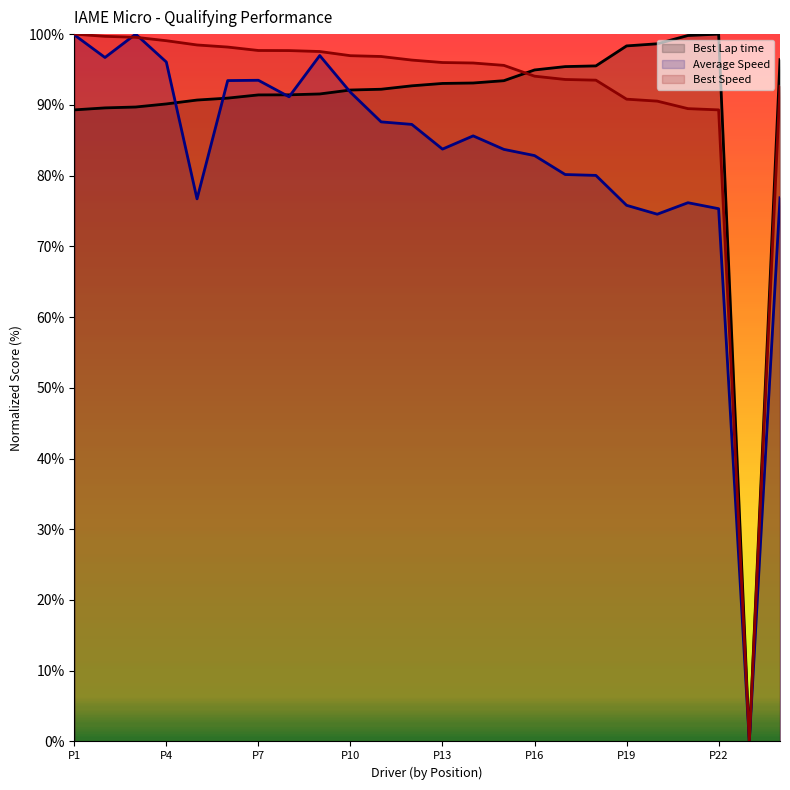

Between P4 and P19, which series saw the biggest shift?

Average Speed